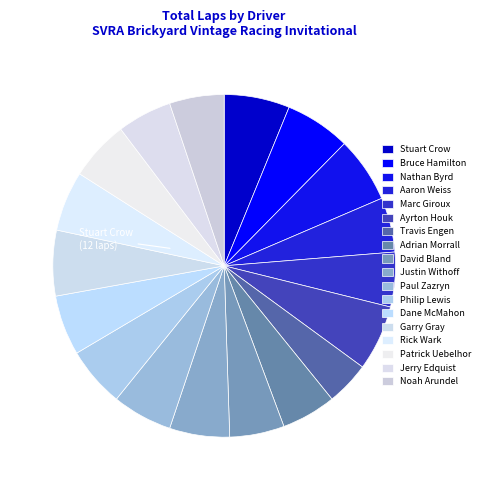

How many slices are in this pie chart?

18